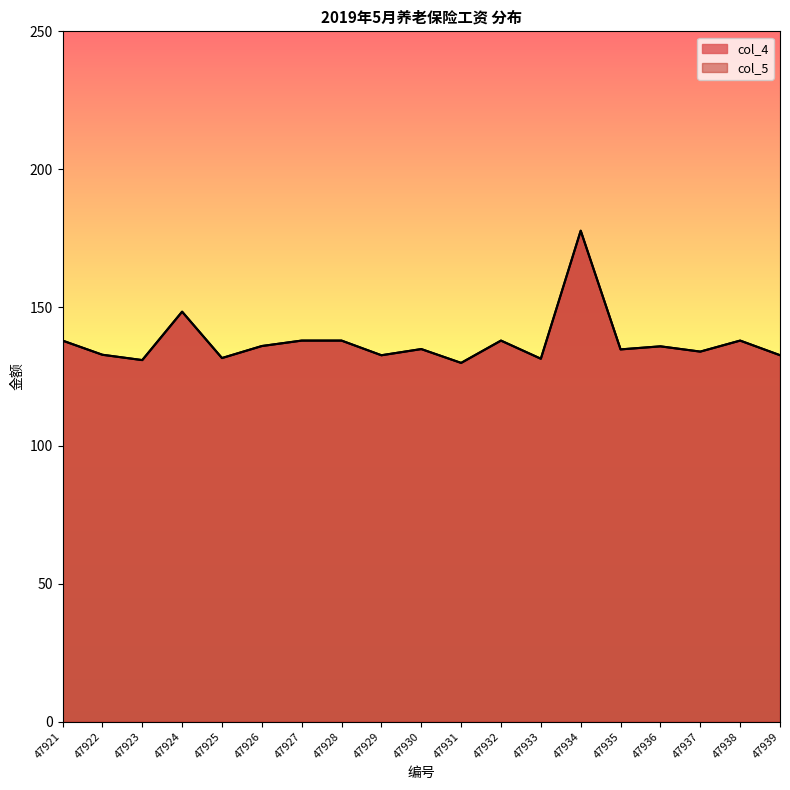

True or false: col_4_line has a value of 77.4 at 47935.

False